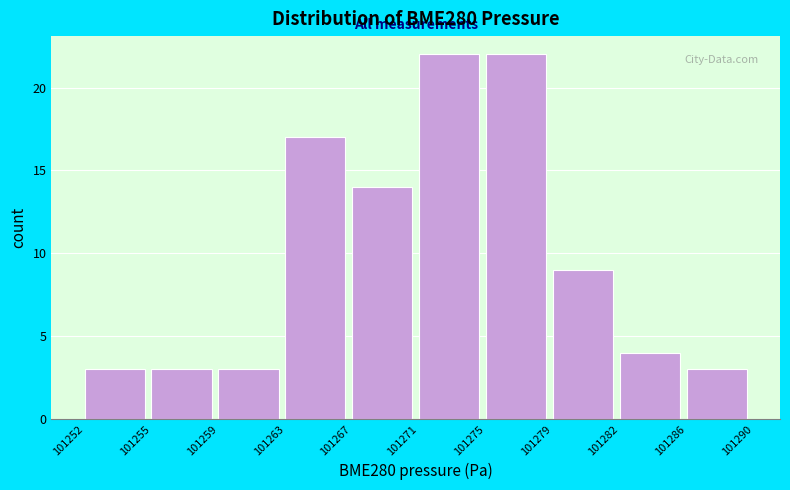

Reading left to right, extract all data points from this chart.

3	3	3	17	14	22	22	9	4	3